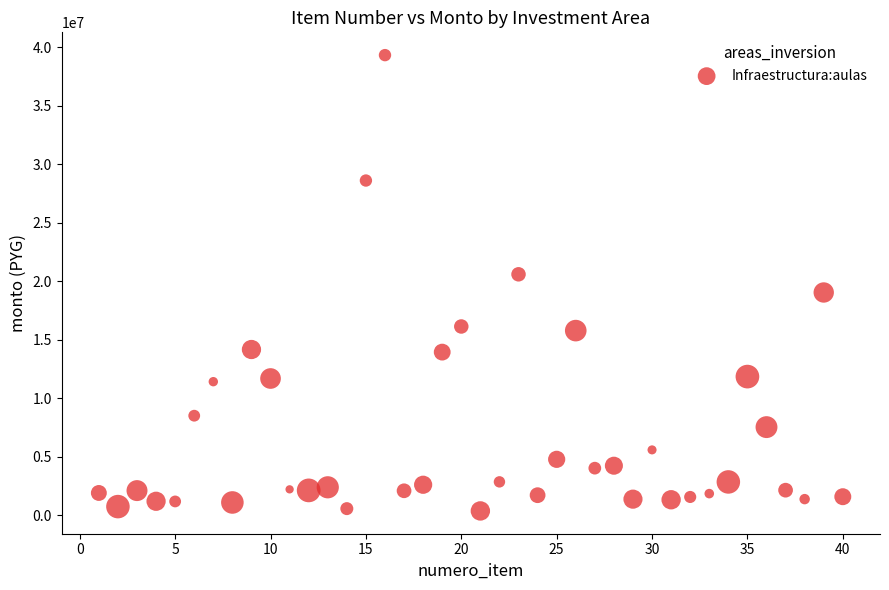

What is the range of Y values (max minus min)?

38966603